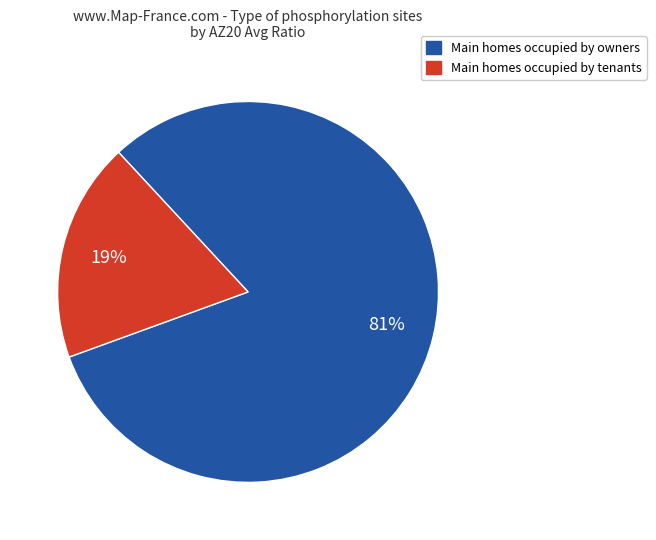

Does any single category account for the majority?

Yes